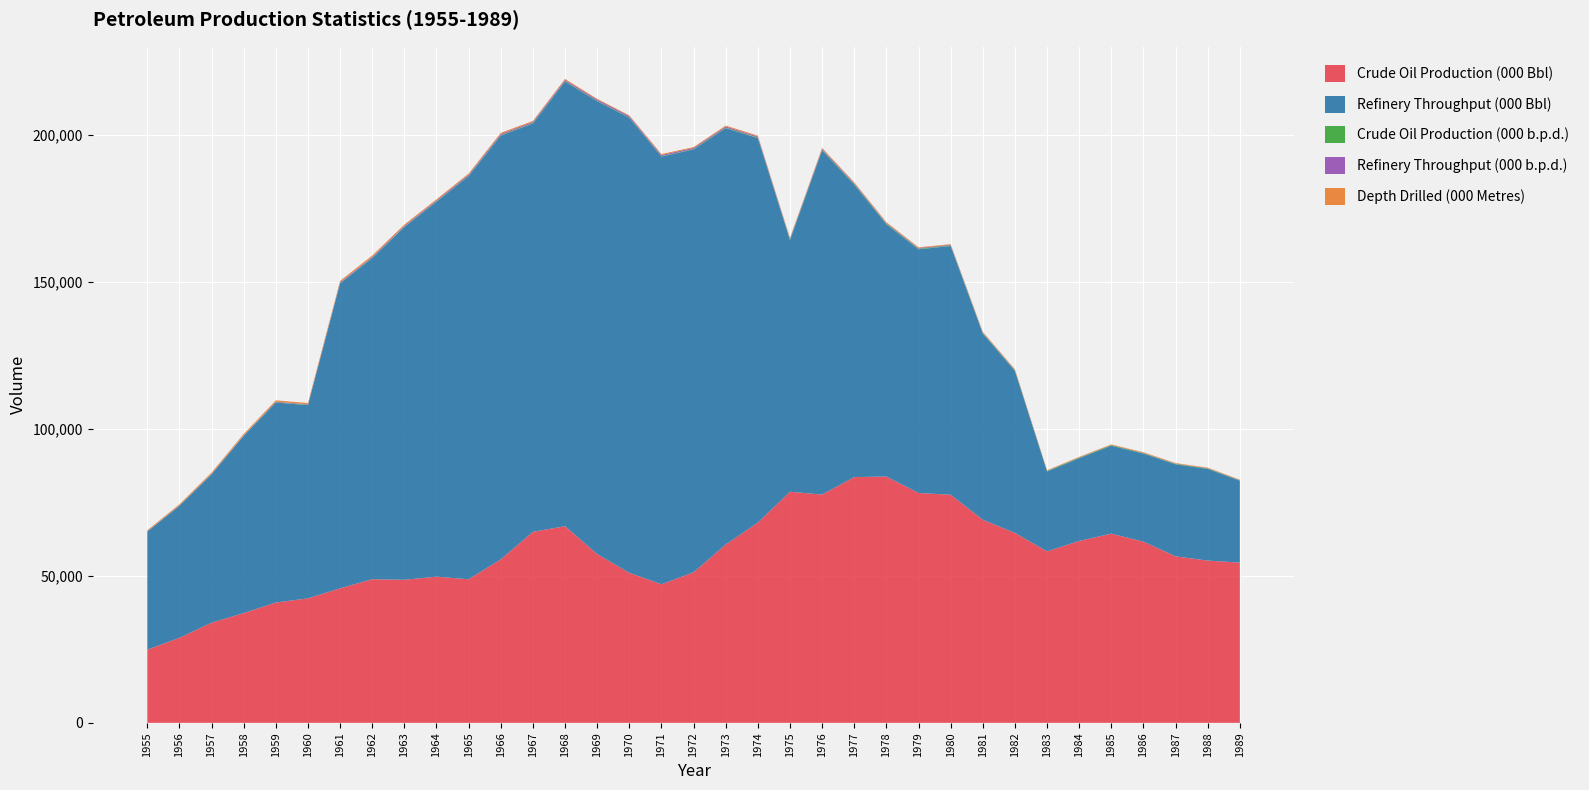

Reading right to left, list all the values displayed in this chart.

Crude Oil Production (000 Bbl): 54509	55208	56642	61652	64361	61897	58340	64621	69109	77608	78209	83809	83609	77673	78621	68136	60670	51211	47144	51043	57429	66904	64995	55603	48859	49731	48678	48867	45768	42357	40919	37355	34064	28929	24896
Refinery Throughput (000 Bbl): 27854	31207	31313	29942	29921	28143	27179	55109	63347	84609	82909	85809	99511	117104	85649	130811	141675	143872	145539	154850	154077	151282	138925	144193	137165	127550	120000	109256	103755	65734	68061	60256	50467	44882	40147
Crude Oil Production (000 b.p.d.): 149	151	155	169	176	169	160	177	189	212	214	230	229	212	215	187	166	140	129	140	157	183	178	152	134	136	133	134	125	116	112	102	93	79	68
Refinery Throughput (000 b.p.d.): 76	85	86	83	79	77	75	151	174	231	227	235	273	320	235	358	388	393	399	424	422	413	381	395	376	349	329	299	284	180	187	165	138	123	110
Depth Drilled (000 Metres): 136	178	190	222	199	207	184	253	240	205	240	272	282	304	278	303	316	278	313	221	230	314	309	396	353	352	380	459	435	429	441	416	406	339	301